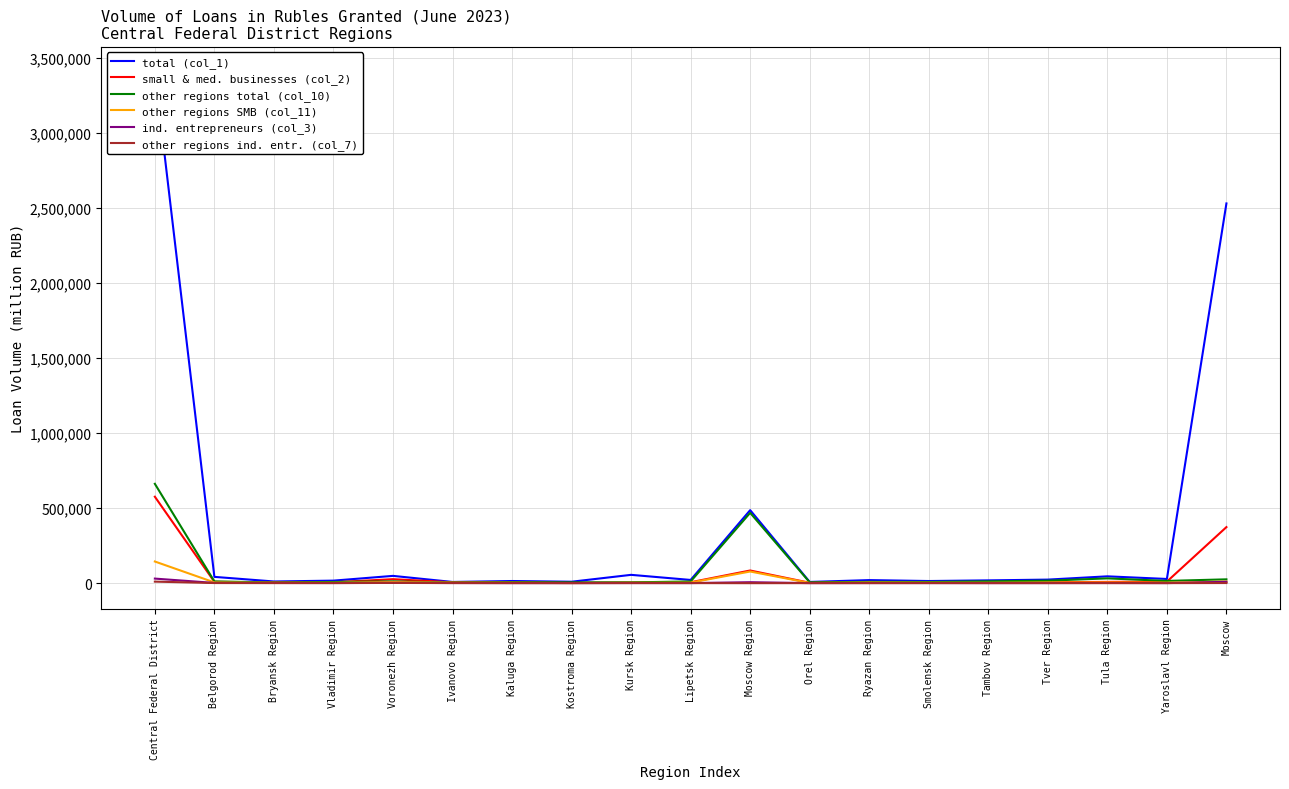

What is the value of the other regions total (col_10) point at the 18th from the left?

15018